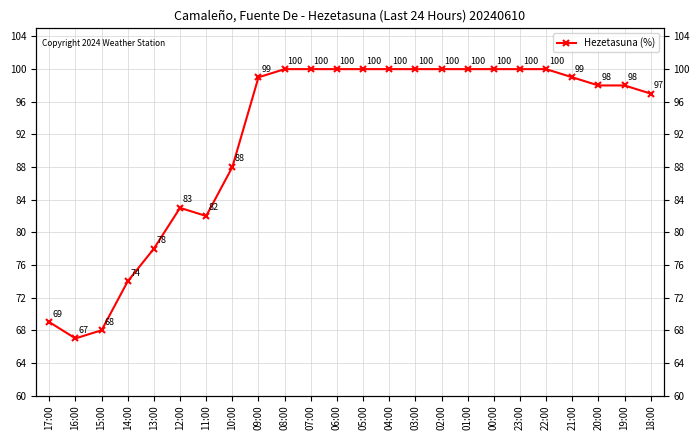

Which label corresponds to the largest value in the chart?

08:00